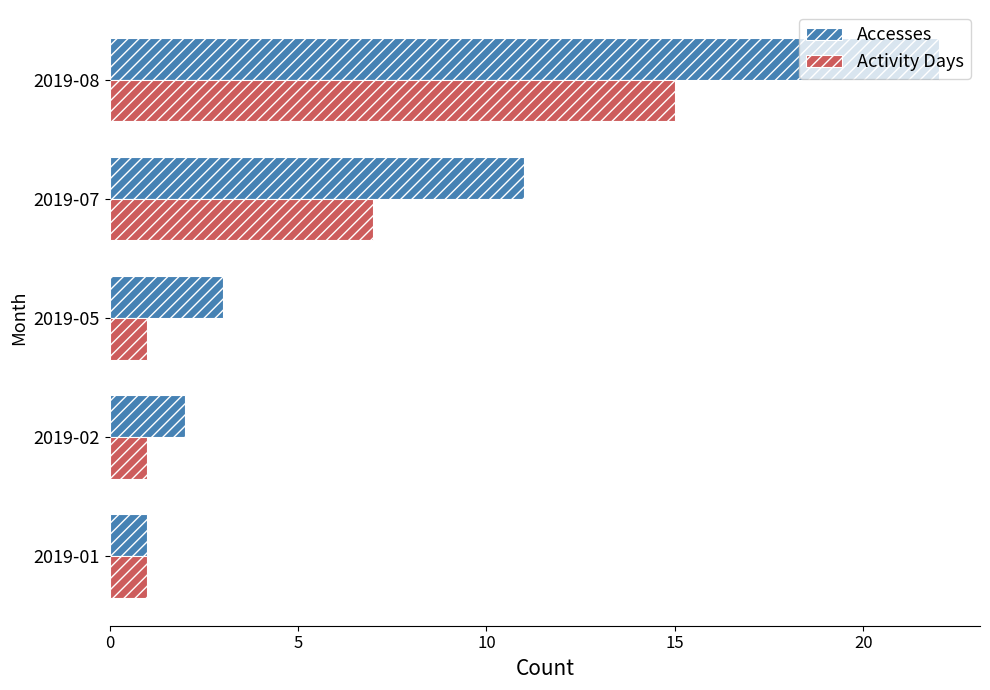

Which series changed the most between 2019-02 and 2019-07?

Accesses